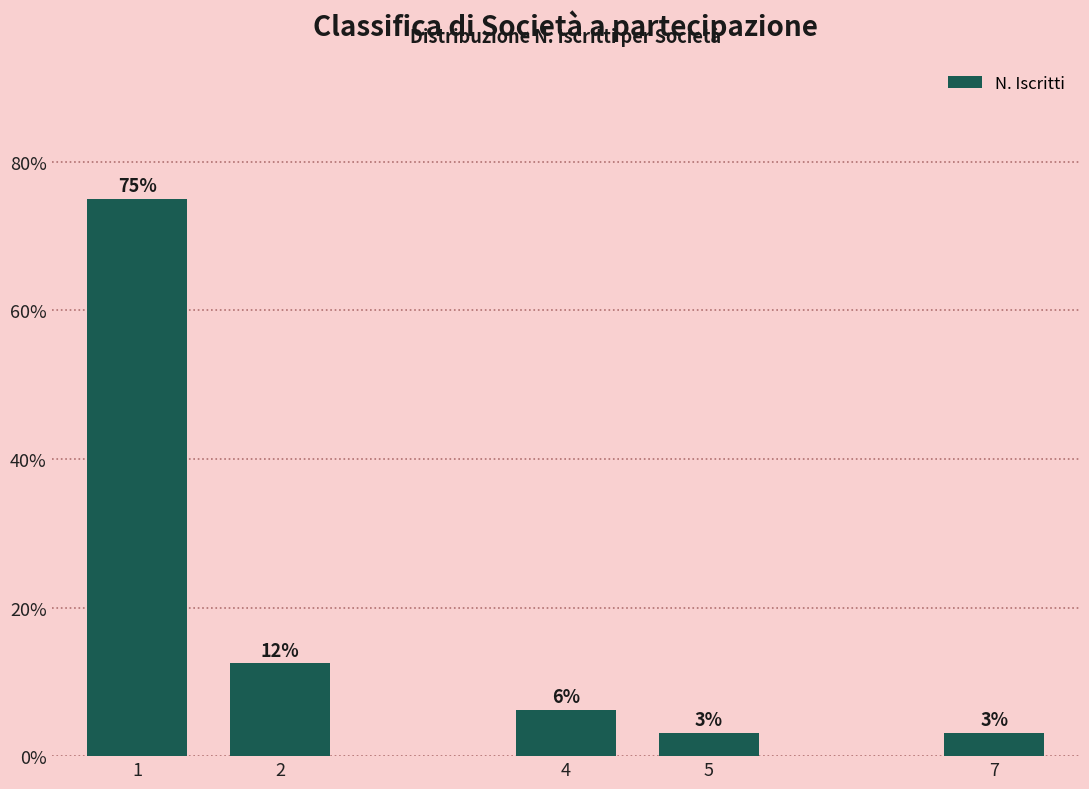

Does the chart contain any negative values?

No